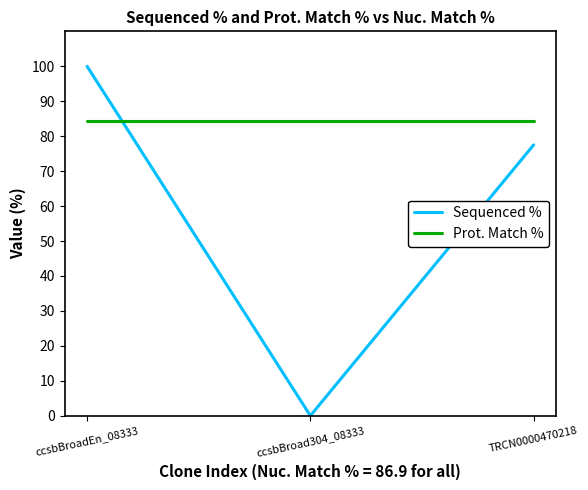

The value of Sequenced % at ccsbBroadEn_08333 is 24.6. True or false?

False